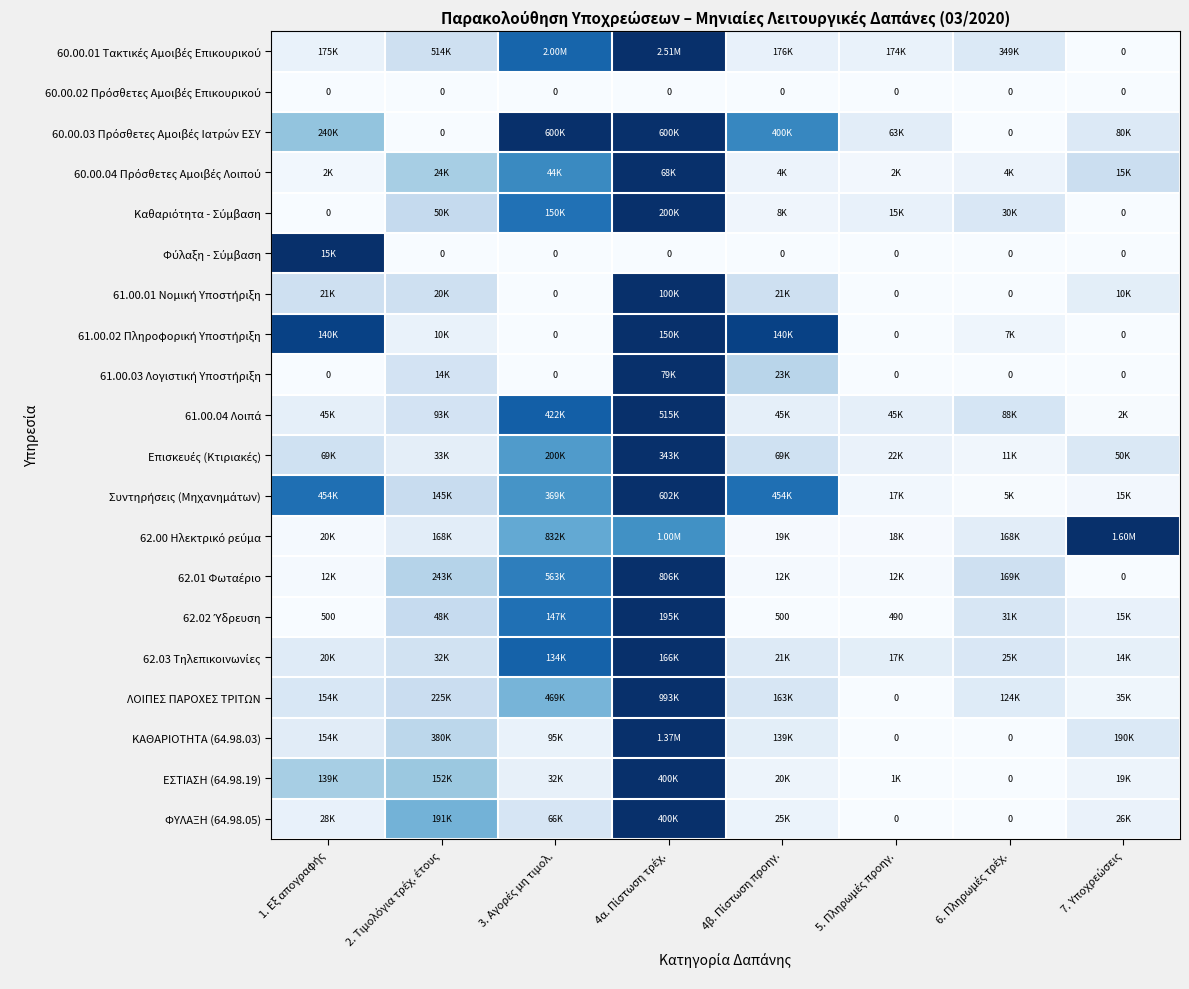

Rank the categories by Καθαριότητα - Σύμβαση value from lowest to highest.

1. Εξ απογραφής, 7. Υποχρεώσεις, 4β. Πίστωση προηγ., 5. Πληρωμές προηγ., 6. Πληρωμές τρέχ., 2. Τιμολόγια τρέχ. έτους, 3. Αγορές μη τιμολ., 4α. Πίστωση τρέχ.